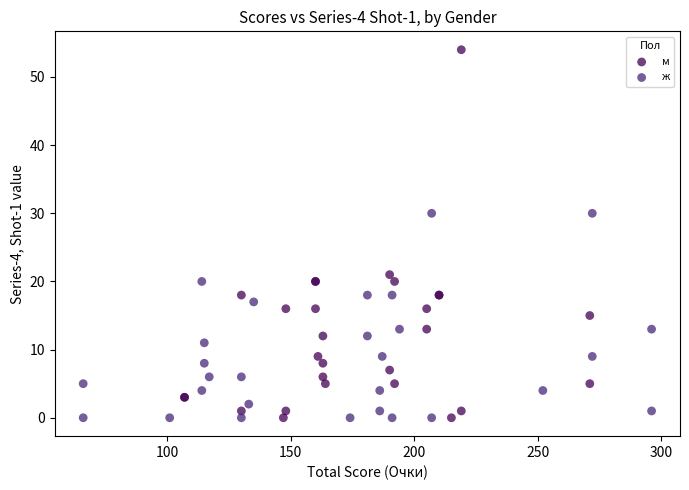

Which series reaches the maximum Y coordinate?

м